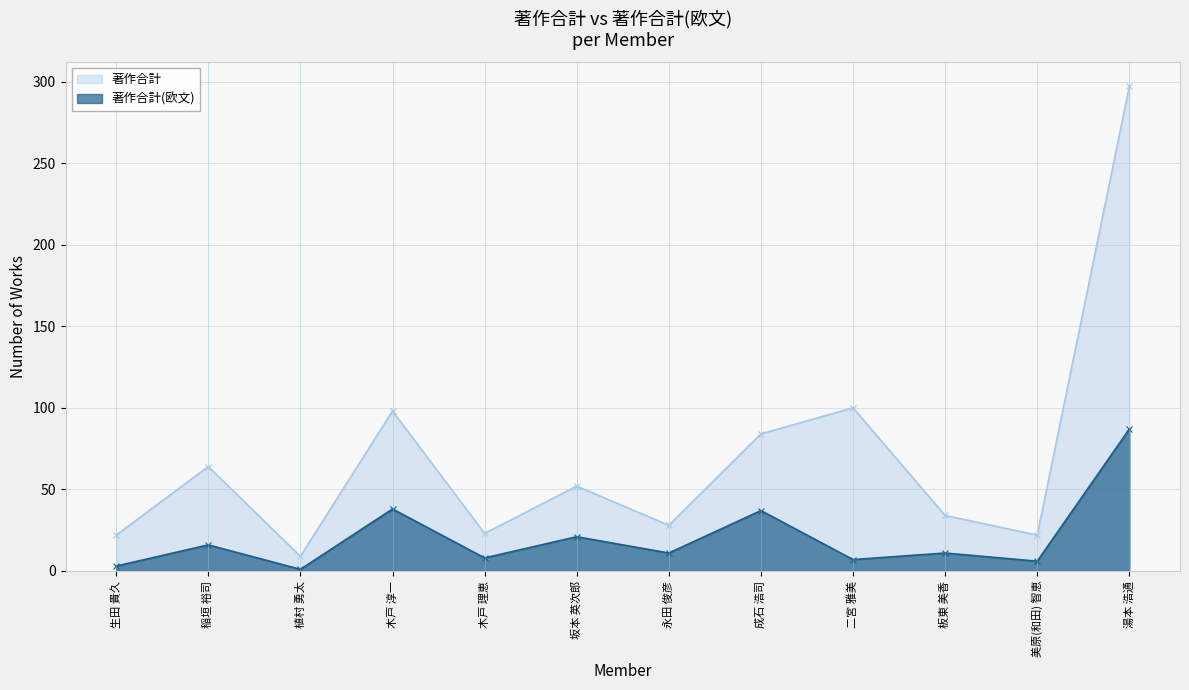

Which has a higher value, 稲垣 裕司 or 生田 貴久?

稲垣 裕司